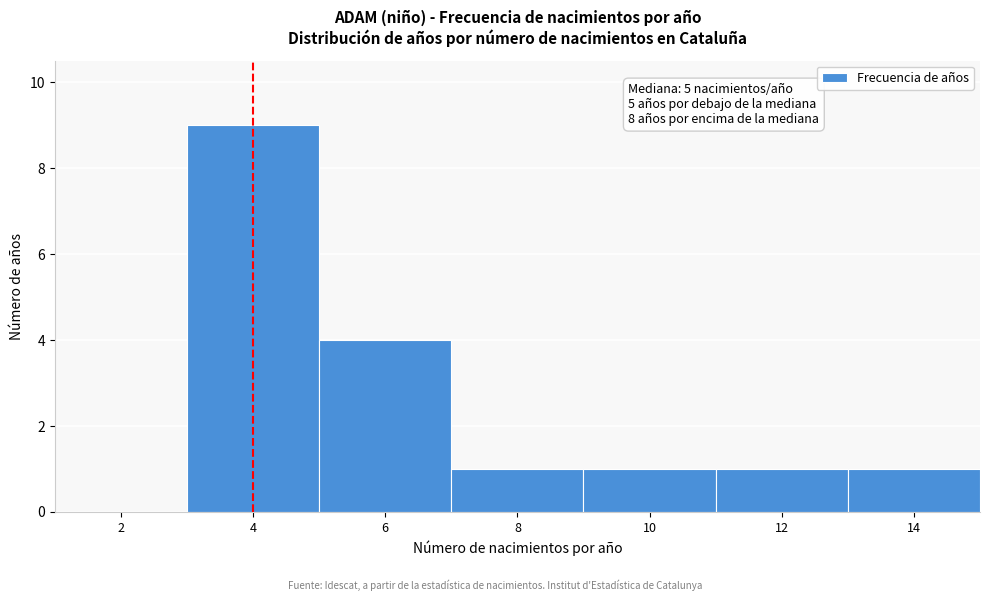

Reading right to left, extract all data points from this chart.

14=1	12=1	10=1	8=1	6=4	4=9	2=0